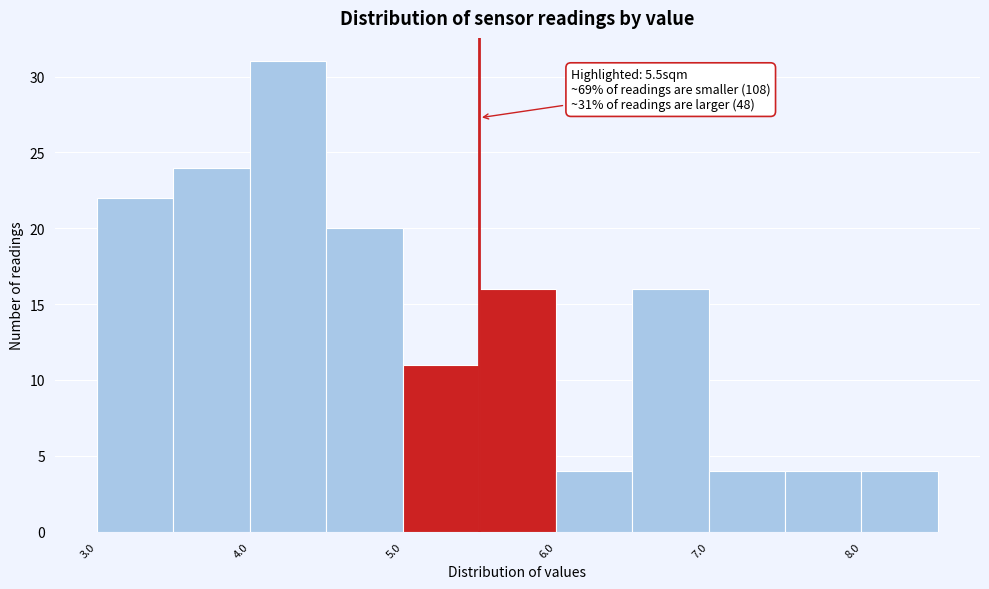

Over which range of the x-axis is the bar tallest?

4.0 to 4.5